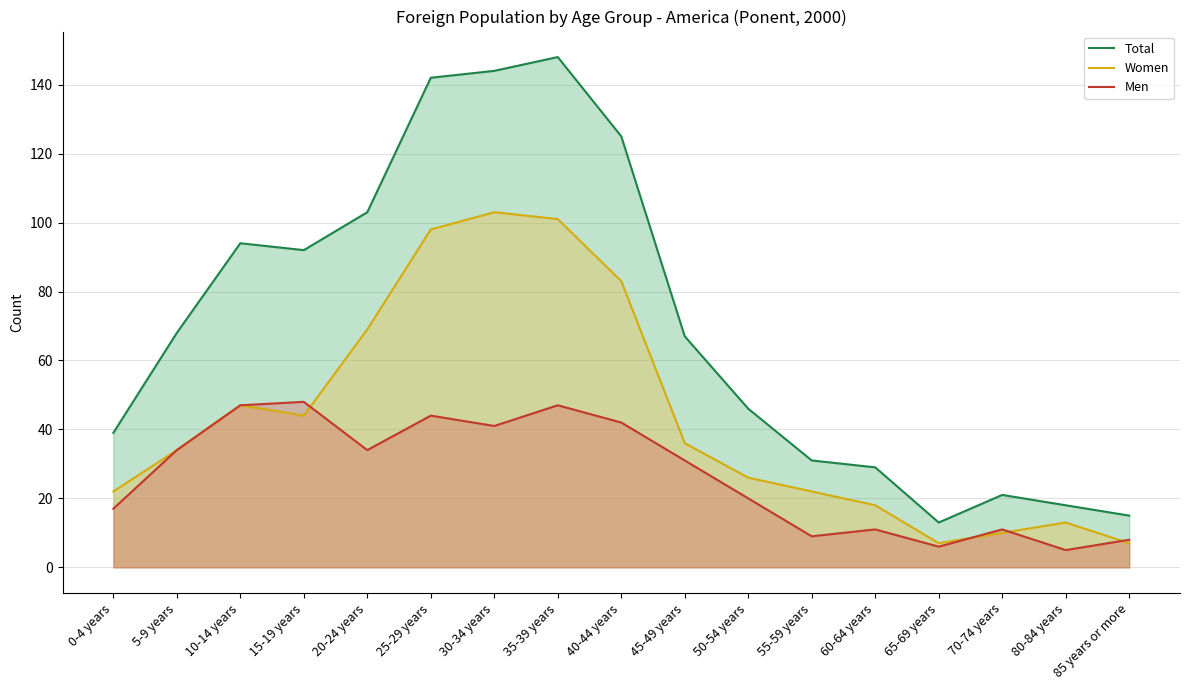

What is the label of the 12th point from the right?

25-29 years